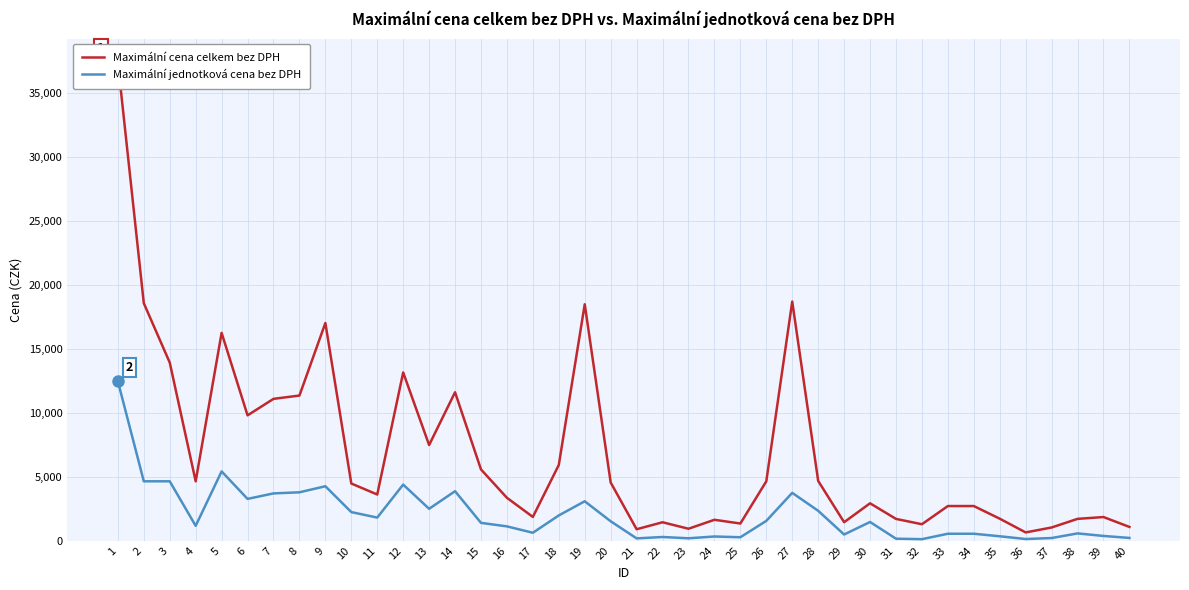

What are all the series names shown in the legend?

Maximální cena celkem bez DPH, Maximální jednotková cena bez DPH